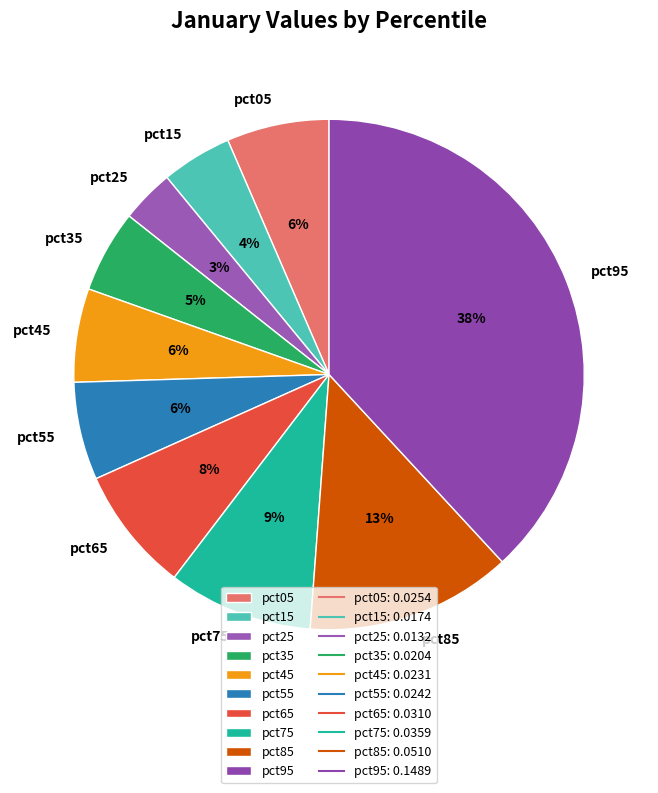

Do pct75 and pct85 together represent more than half of the pie?

No